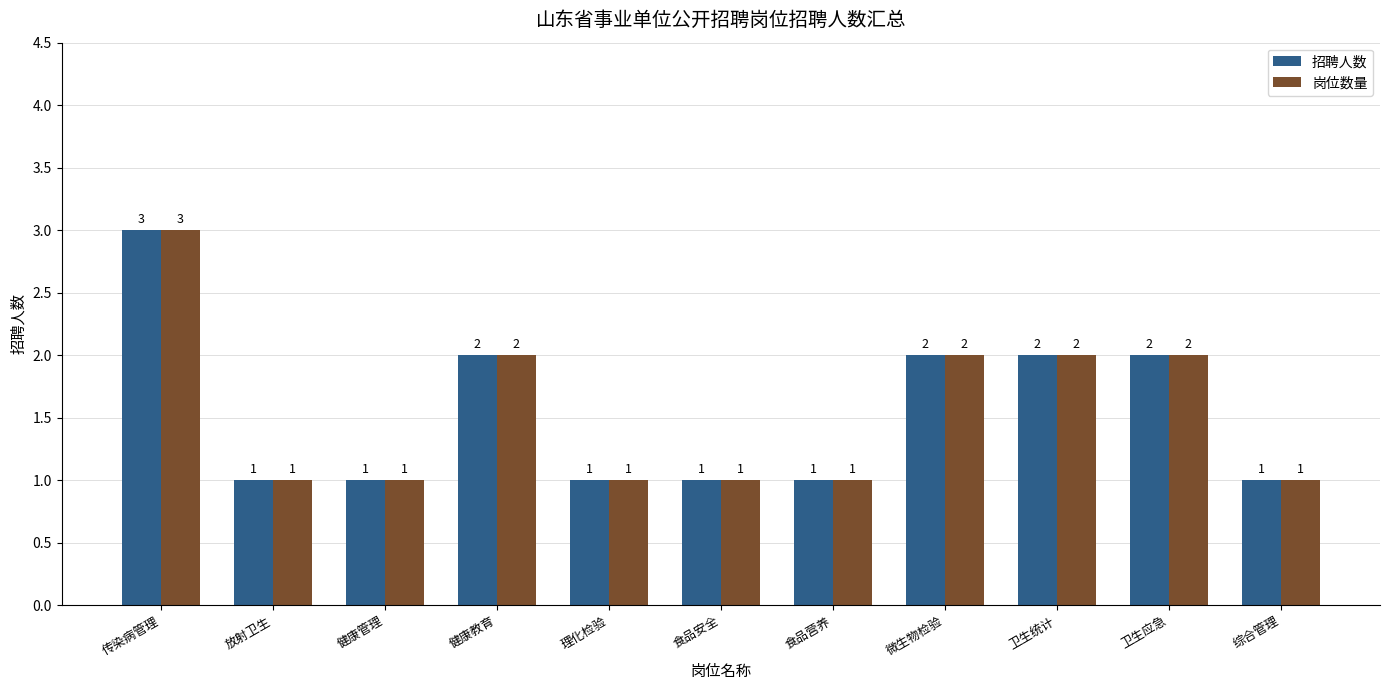

True or false: 招聘人数 has a value of 1 at 卫生应急.

False